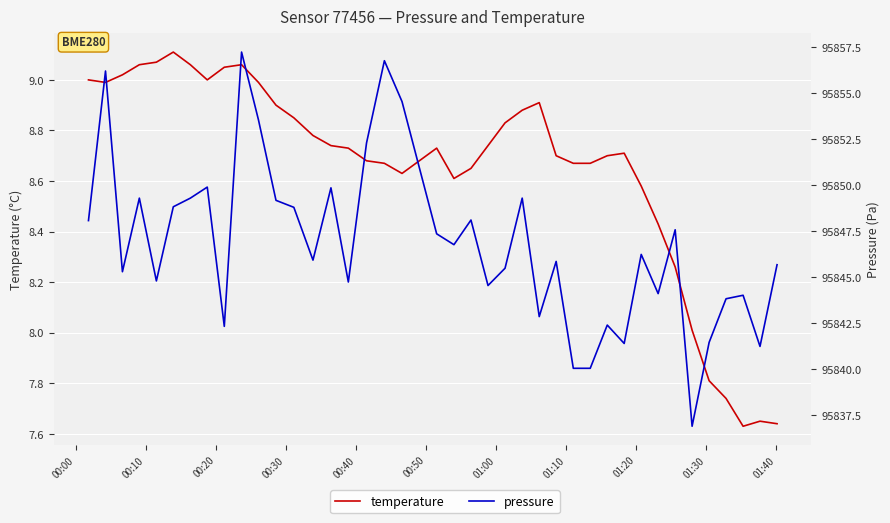

At how many categories does at least one series exceed 62373?

40